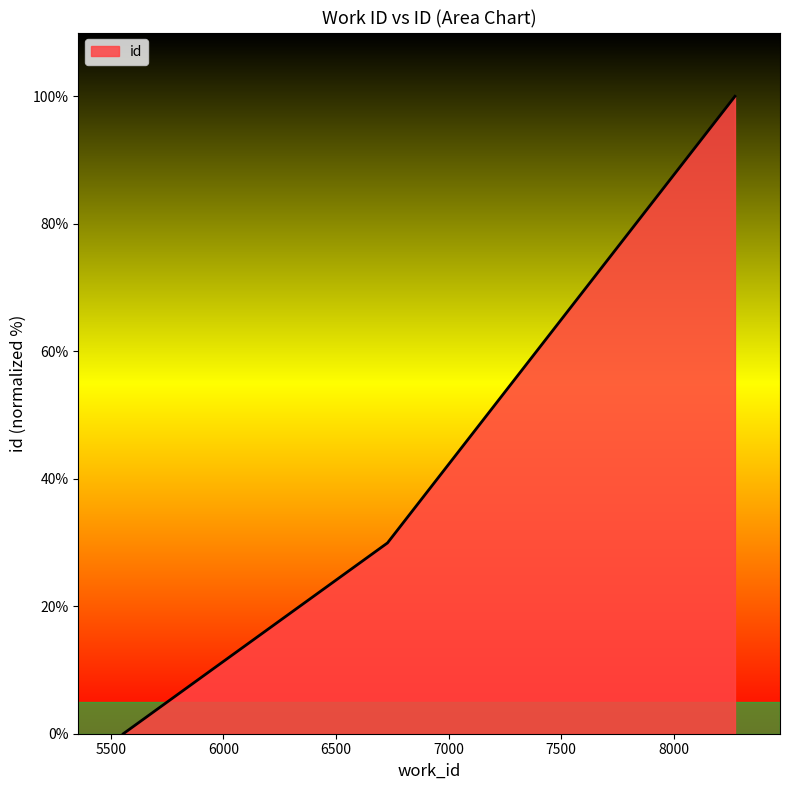

What is the greatest value displayed?

100.0